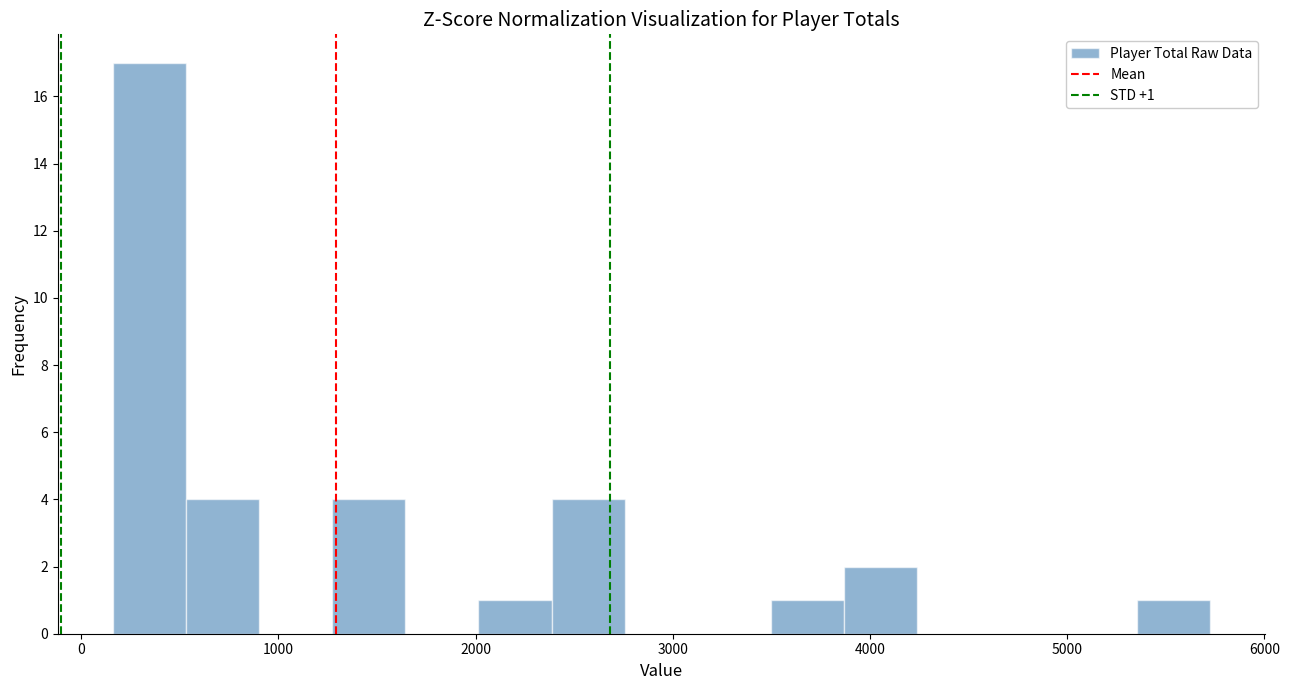

Read against the x-axis, roughly where is the centre of the tallest bar?

300